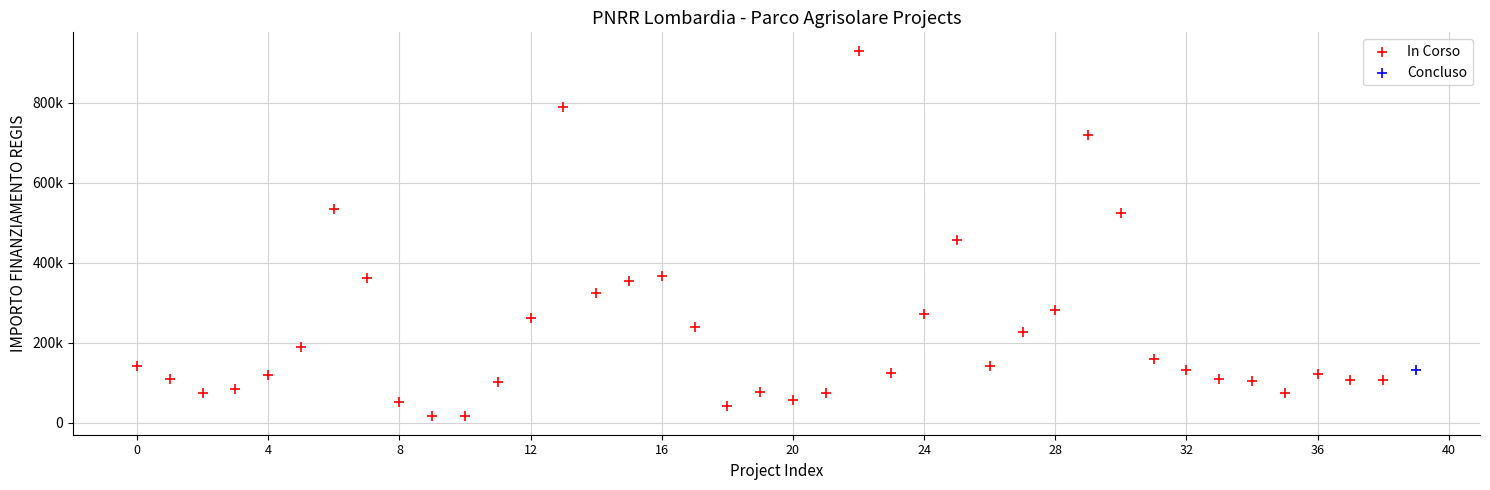

What are all the series names shown in the legend?

In Corso, Concluso